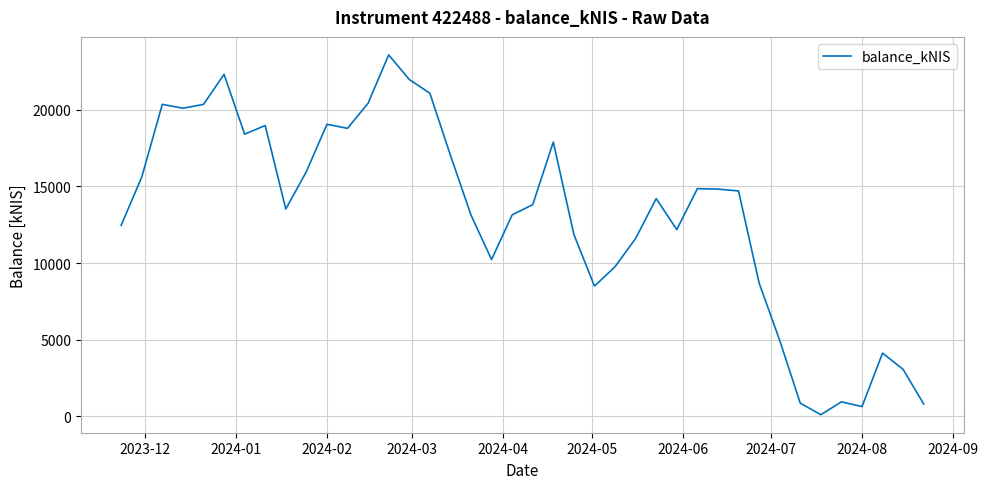

What is the difference between the maximum and minimum values?

23482.8